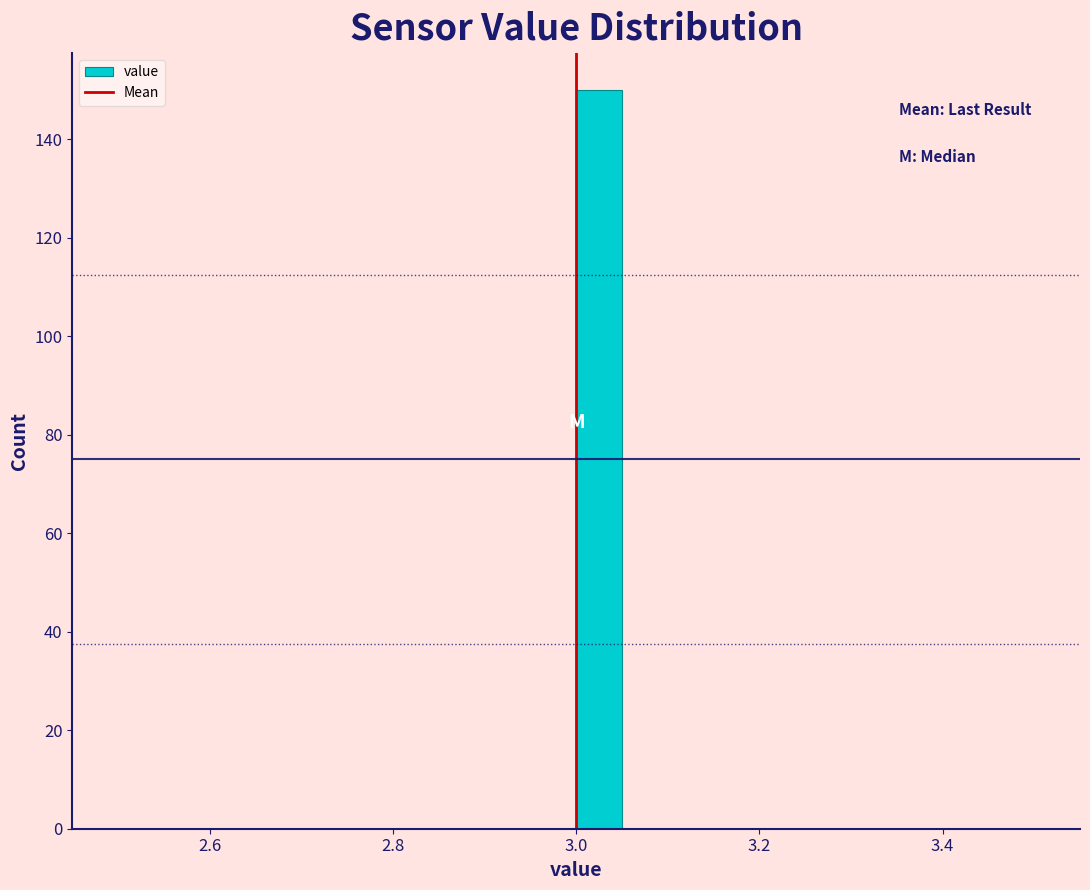

Around what value on the x-axis is the tallest bar? Give the approximate position of its centre, as read against the axis.

3.02